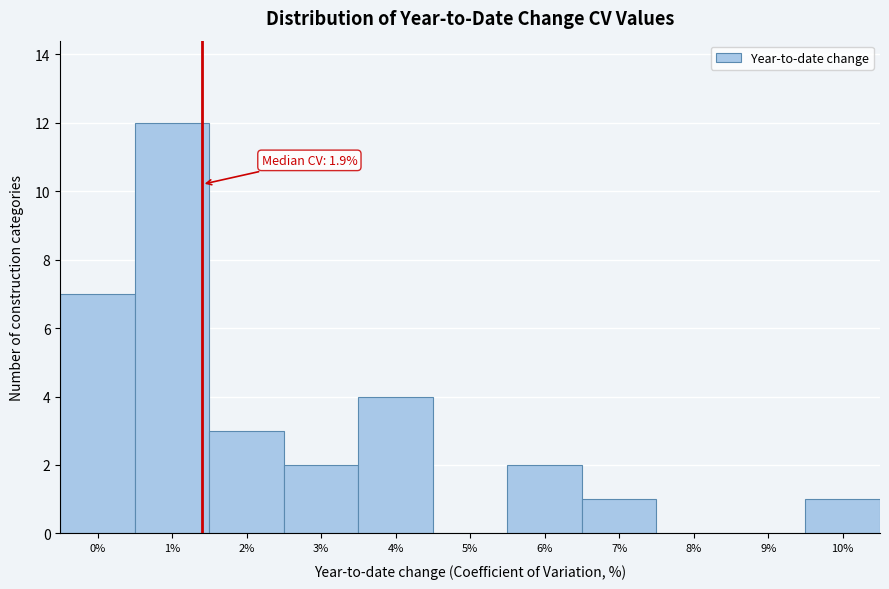

Reading left to right, transcribe all the data shown in this chart.

0%=7	1%=12	2%=3	3%=2	4%=4	5%=0	6%=2	7%=1	8%=0	9%=0	10%=1